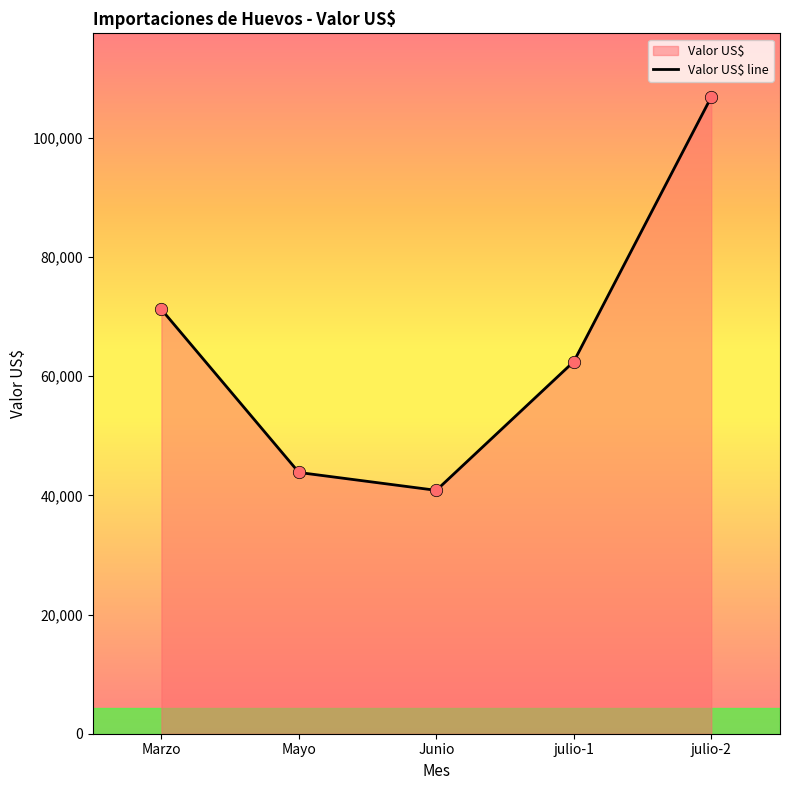

What is the change in value from Marzo to julio-2?

+35638